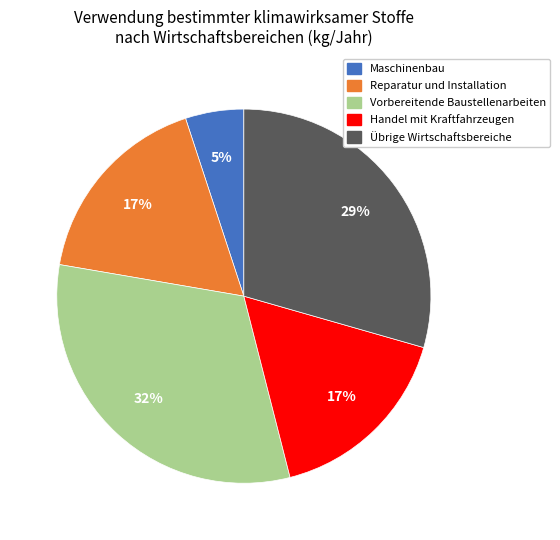

To the nearest percent, what portion does Maschinenbau represent?

5%